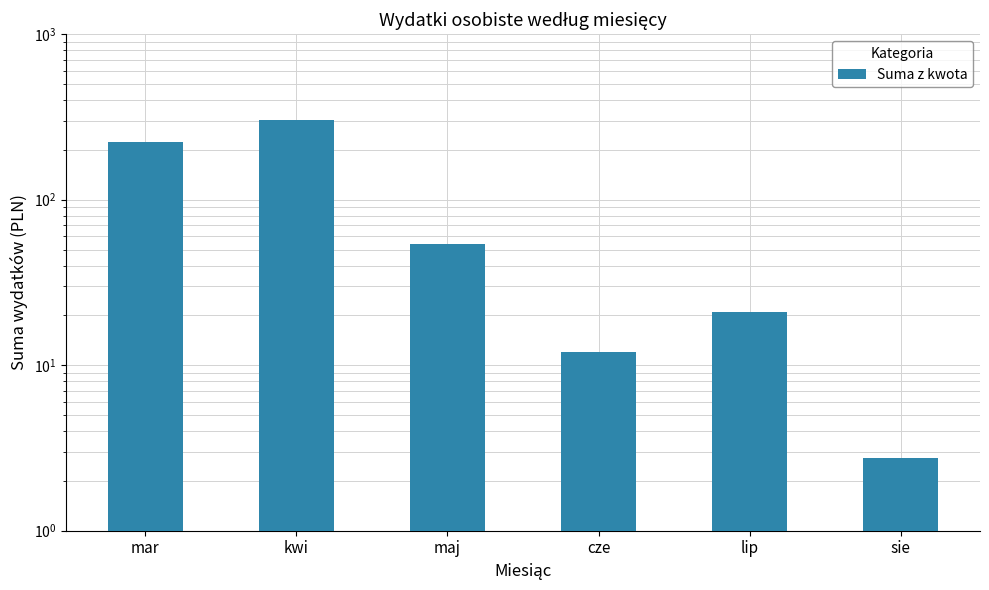

At which category does the chart reach its minimum across all series?

sie